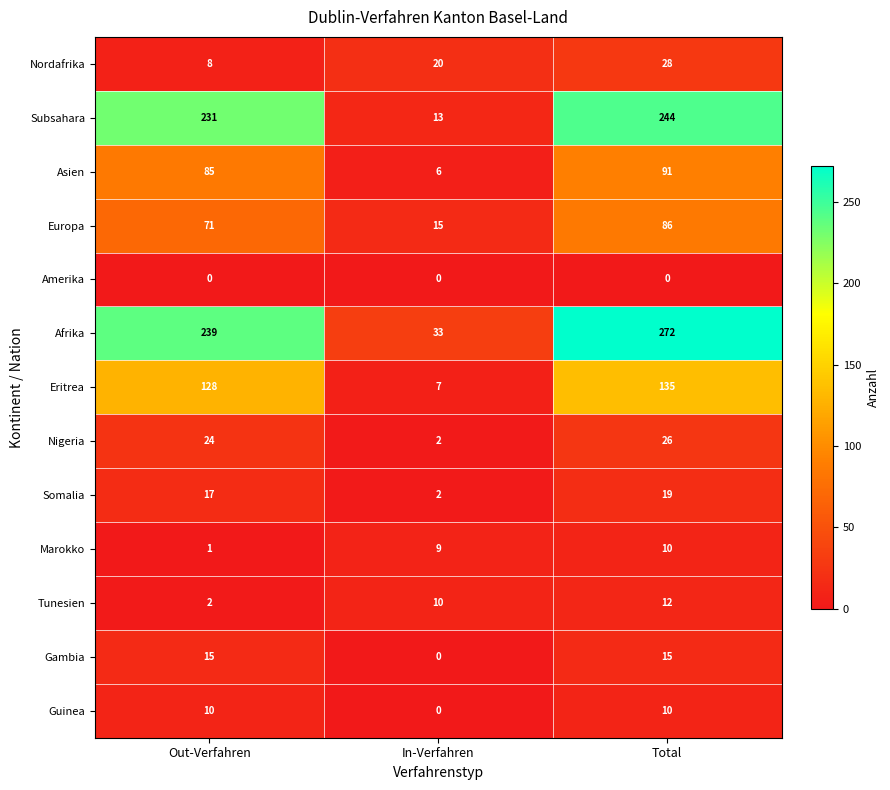

At how many categories does at least one series exceed 175?

2